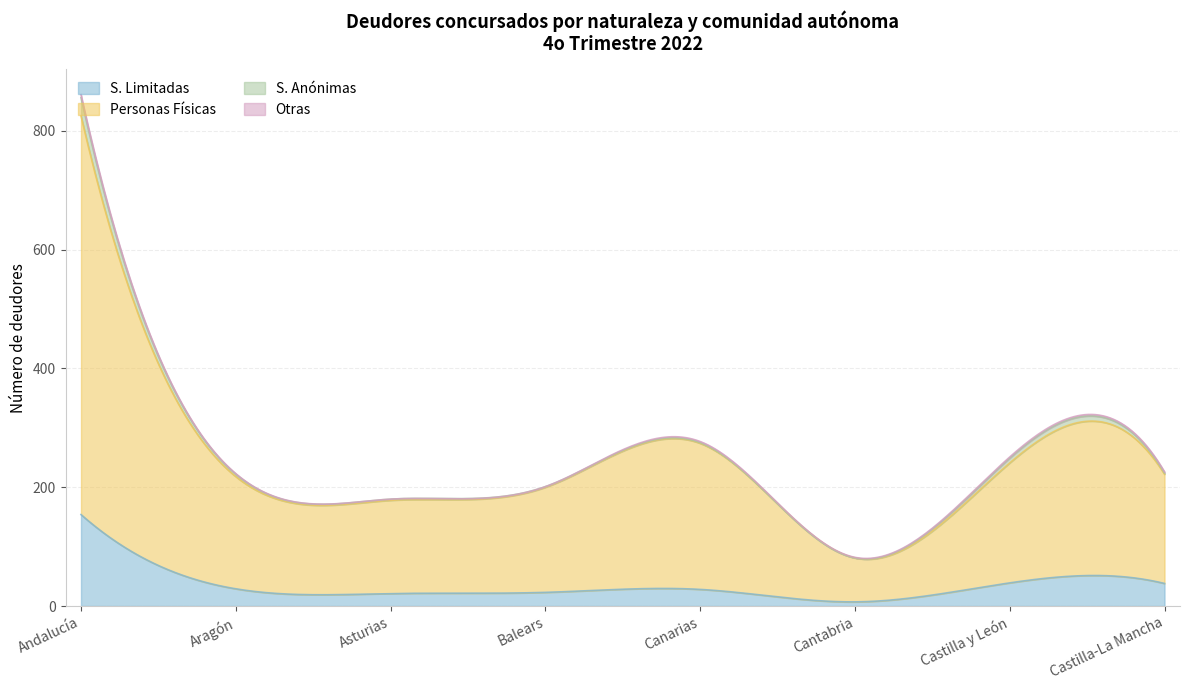

Does the chart have visible grid lines?

Yes